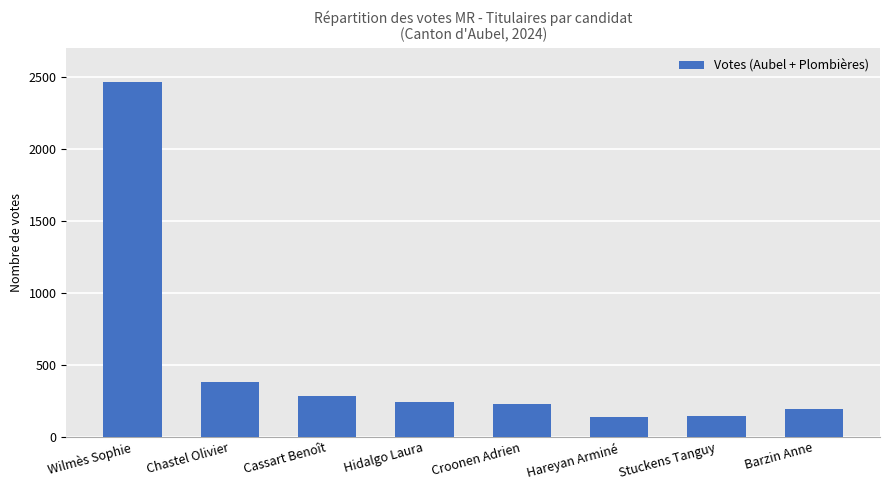

What value does the data have at Hareyan Arminé, to the nearest 10?

140